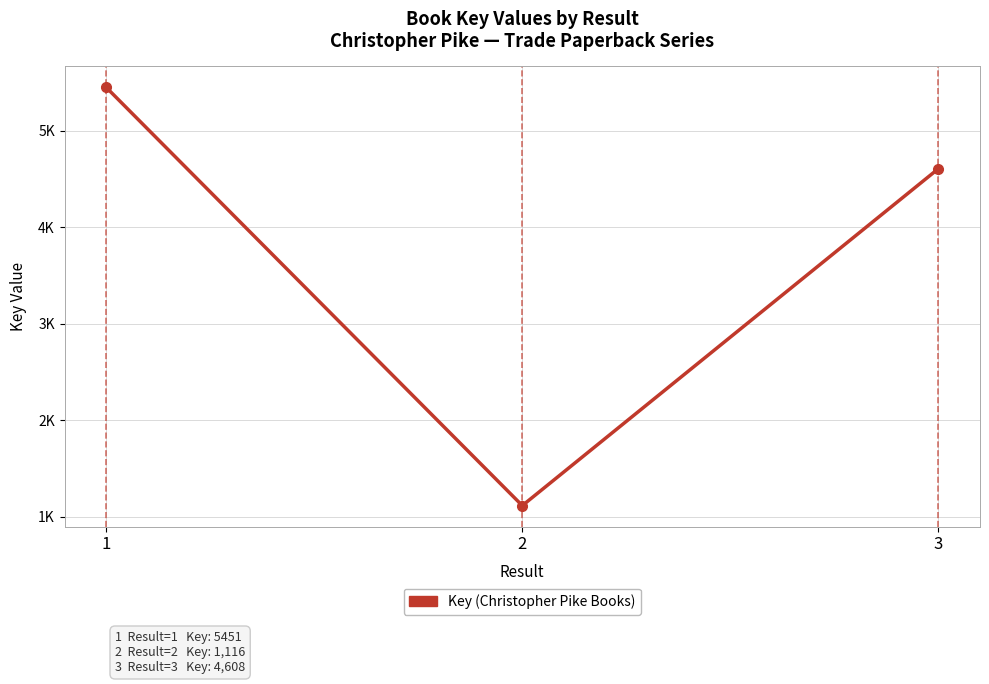

What is the maximum value shown in the chart?

5451